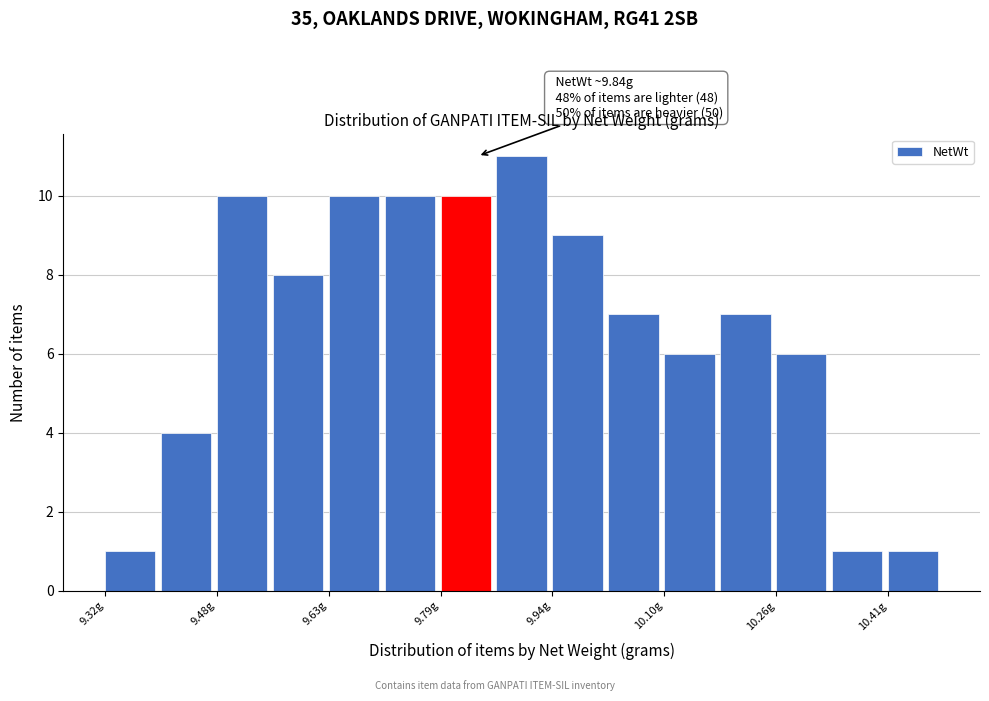

Read against the x-axis, roughly where is the centre of the tallest bar?

9.90